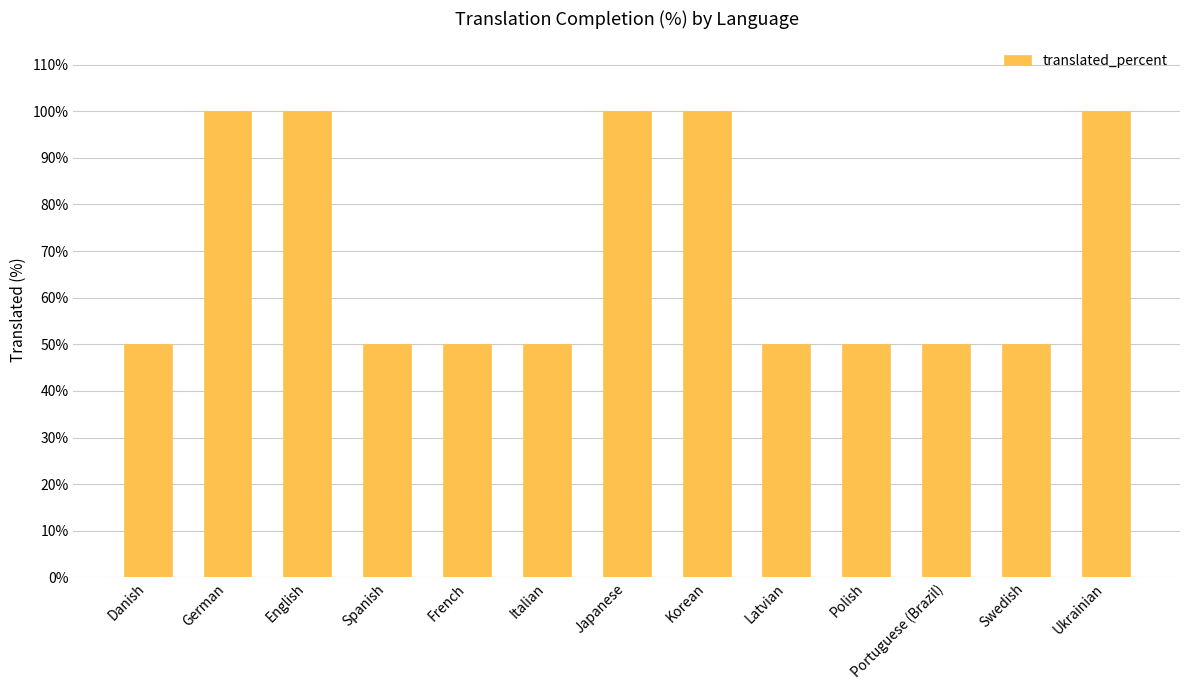

Count the values in the range 50 to 100.

13